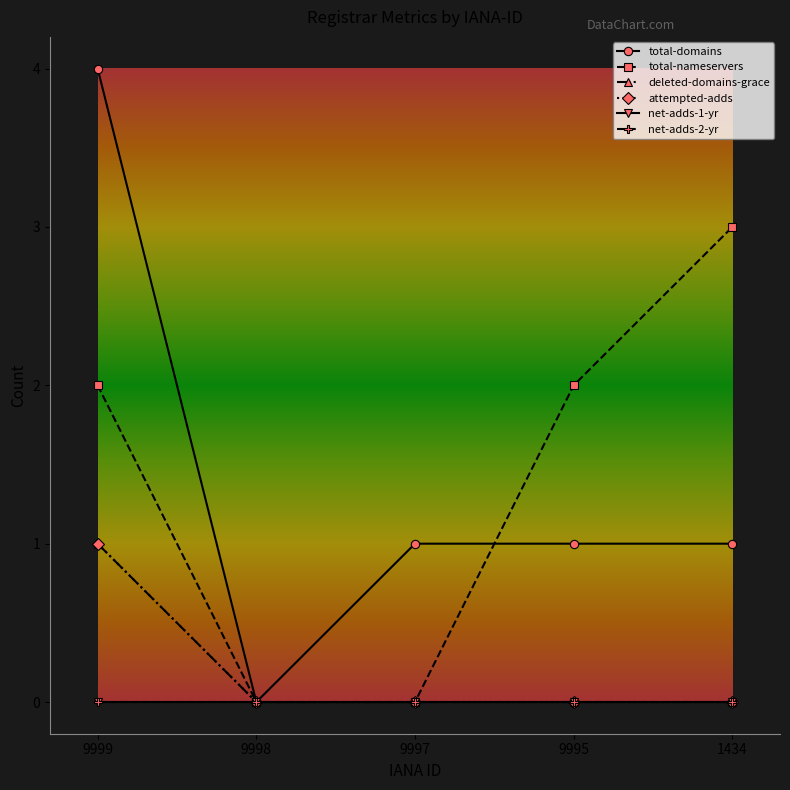

True or false: net-adds-1-yr and net-adds-2-yr intersect in this chart.

False